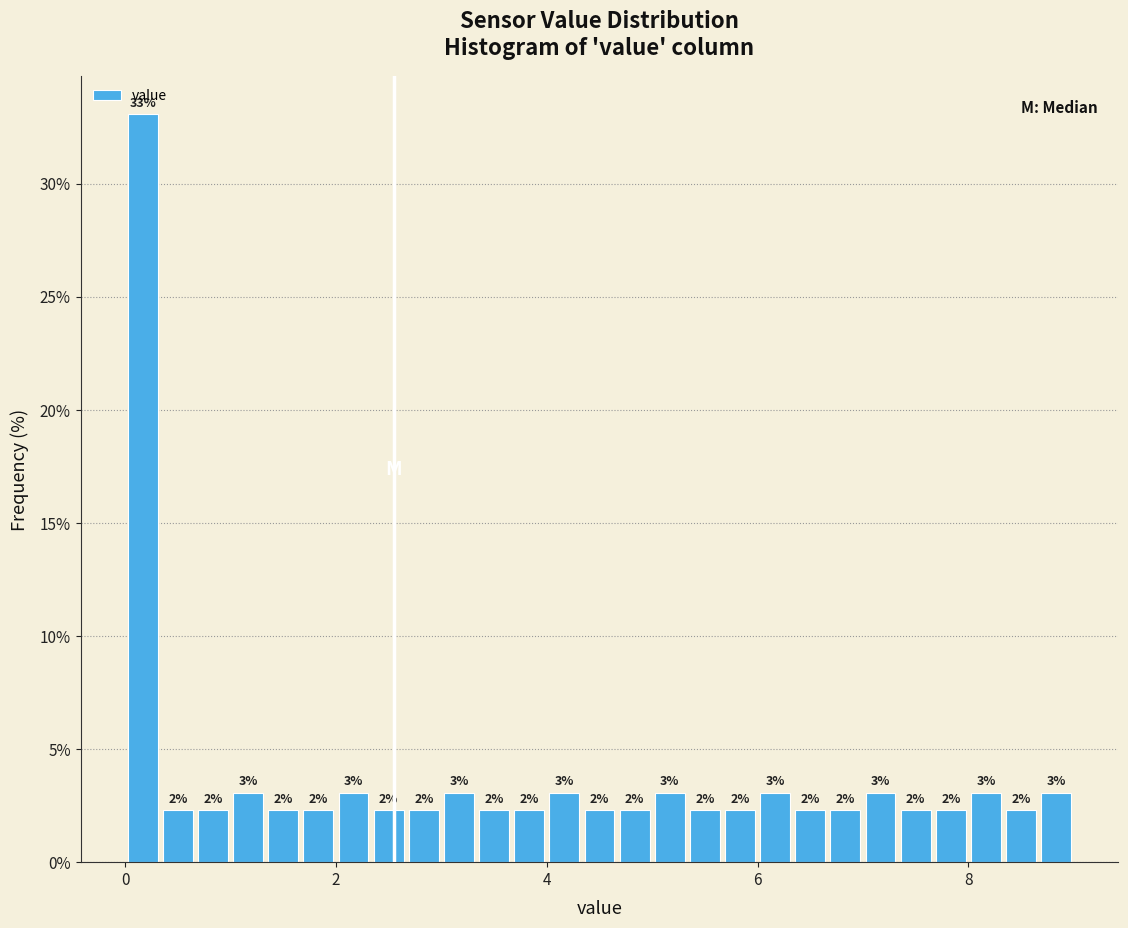

Around what value on the x-axis is the tallest bar? Give the approximate position of its centre, as read against the axis.

0.2